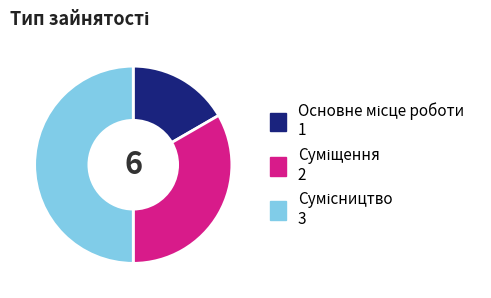

How many slices are in this pie chart?

3